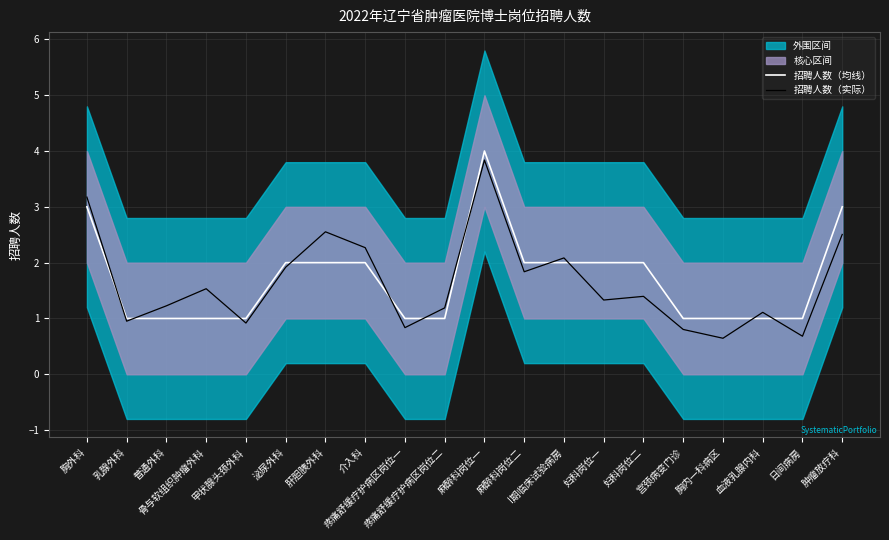

At which label is 招聘人数（均线） closest to 2?

泌尿外科